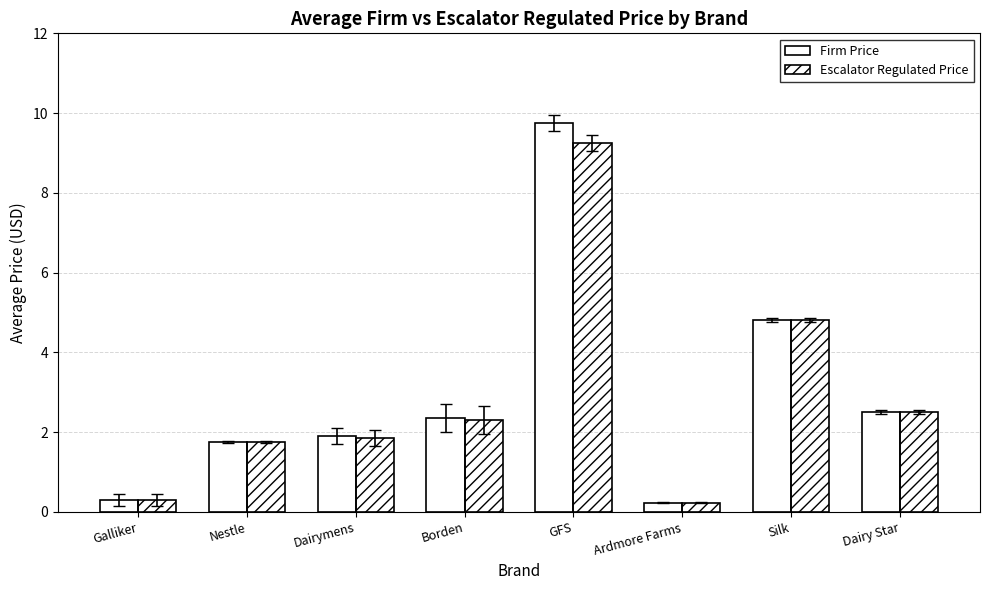

What is the difference between the highest and lowest values at Dairymens?

0.1